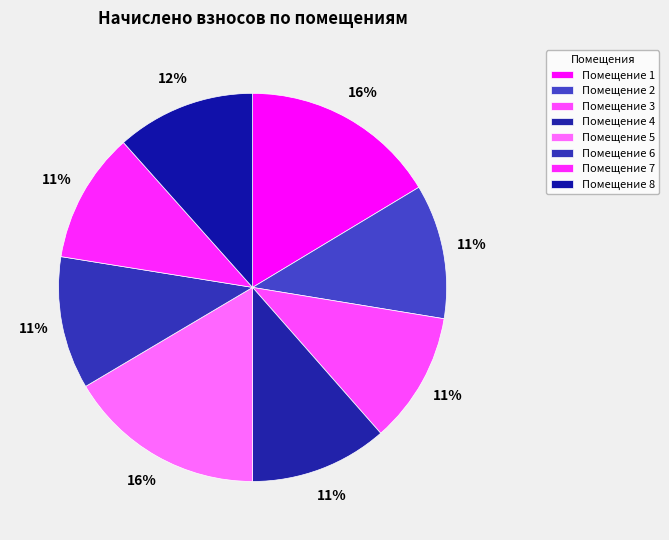

Count the number of slices in the pie.

8